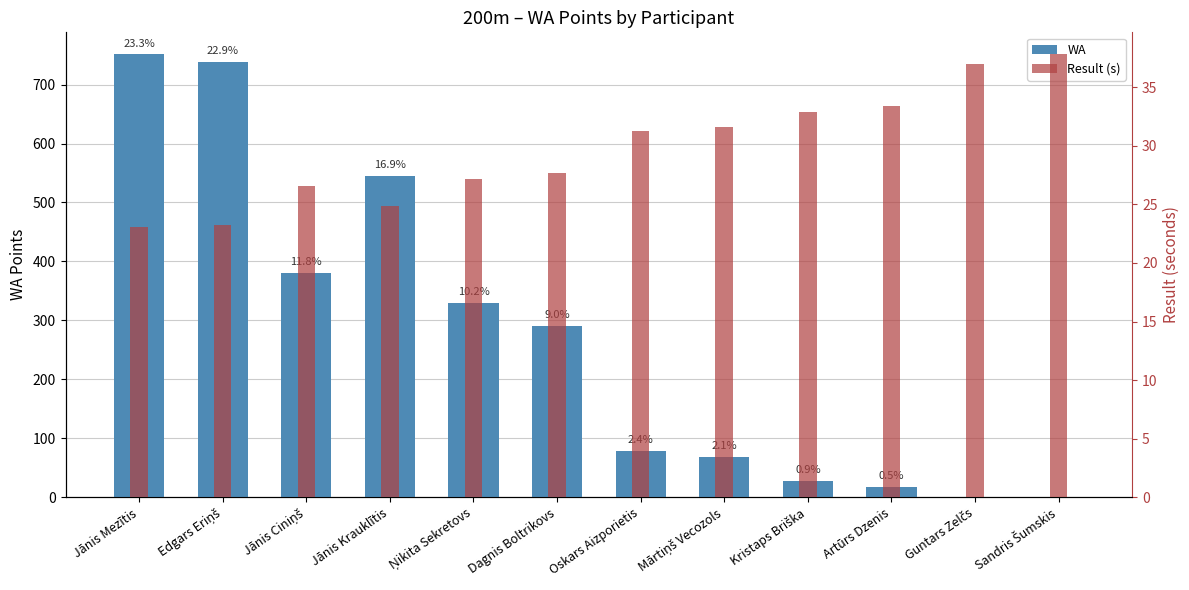

What is the maximum value shown in the chart?

751.0